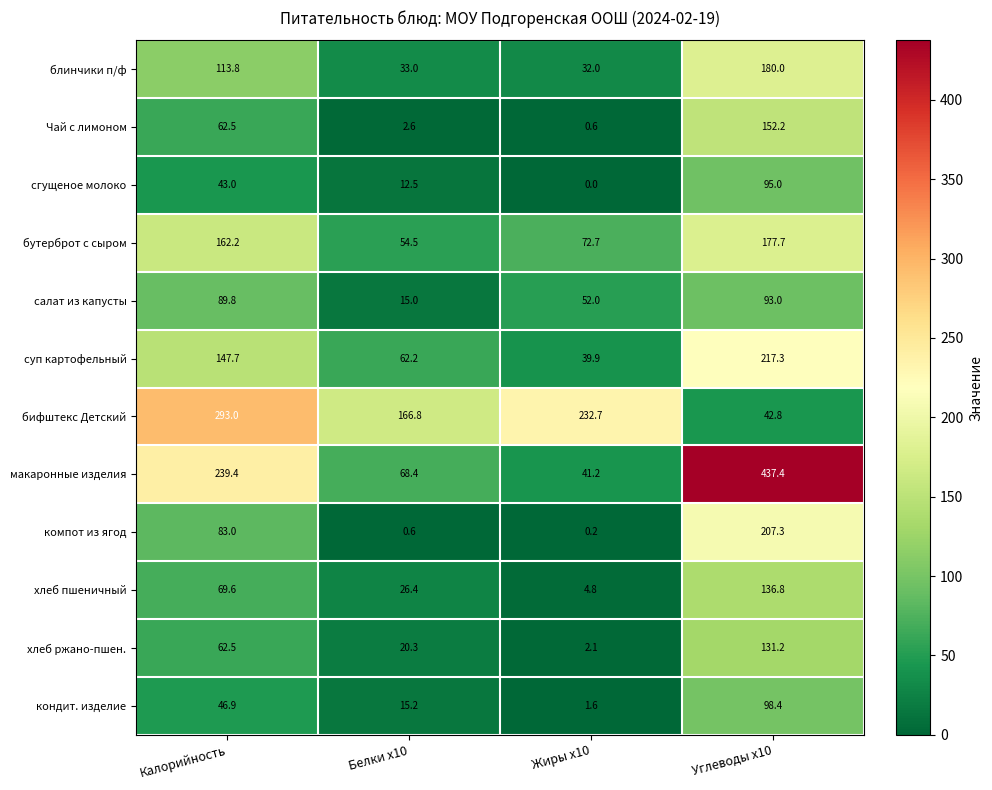

What is the sum of all компот из ягод values?

291.1